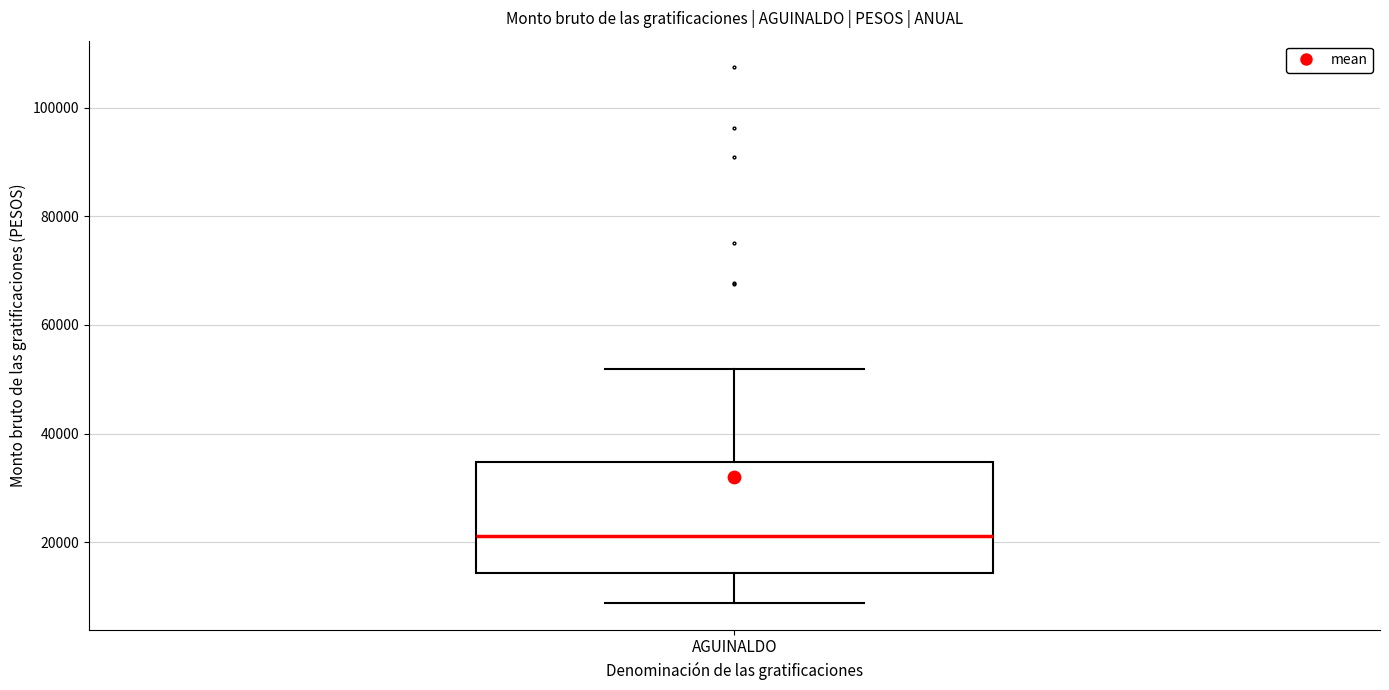

Where does the lower whisker of the box for AGUINALDO end on the y-axis? The values are not printed on the chart, so give them approximately, as read against the axis.

8000